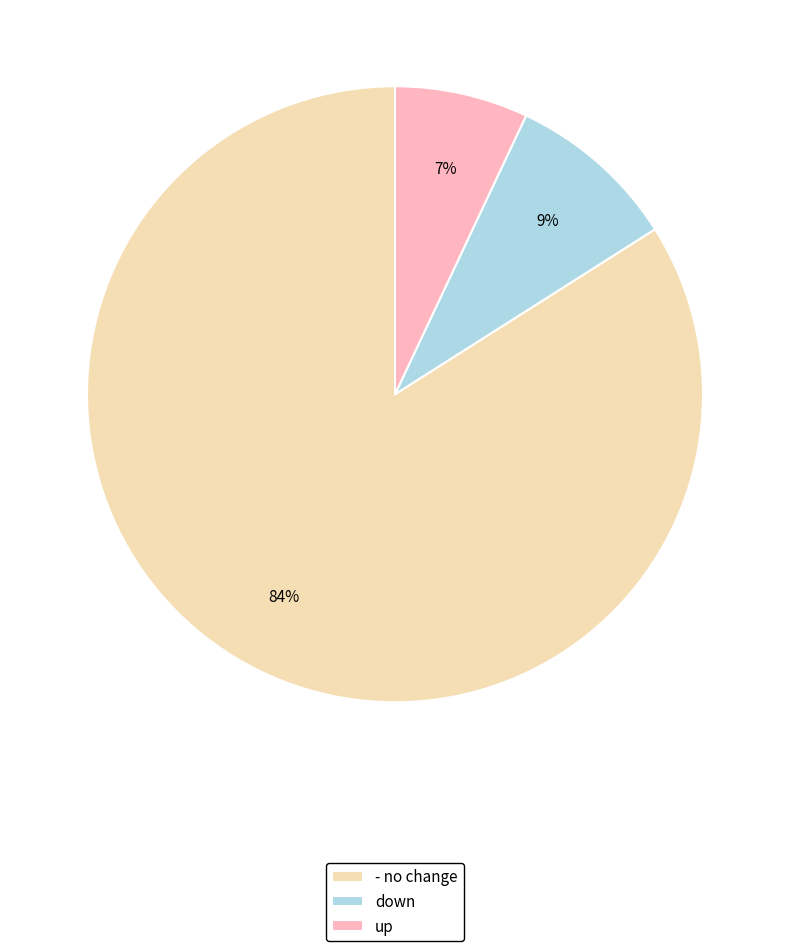

Do up and - together represent more than half of the pie?

Yes